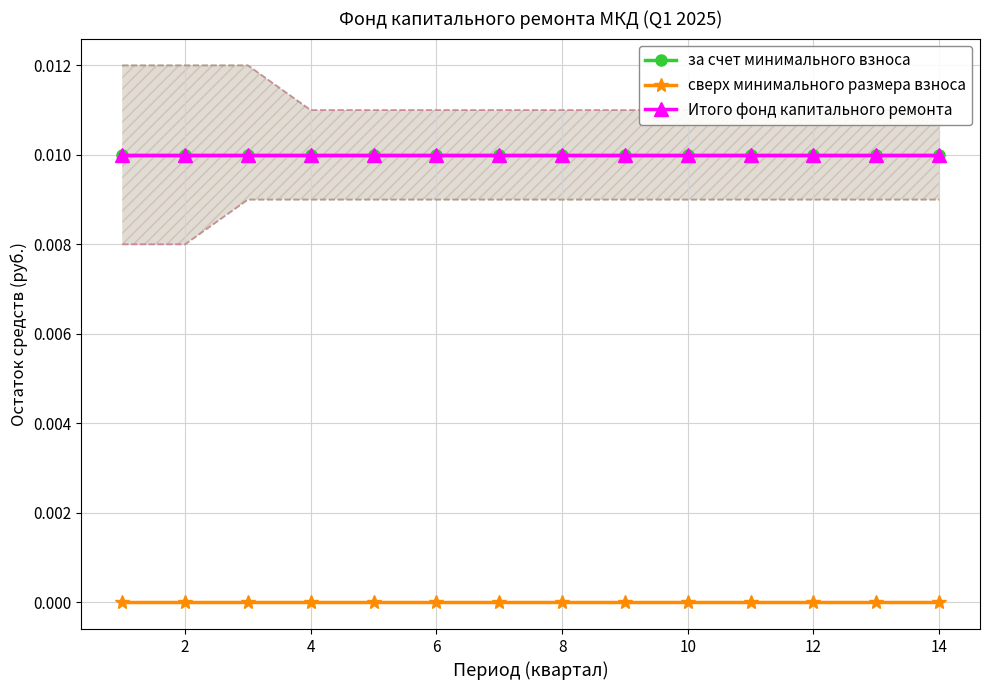

True or false: Итого фонд капитального ремонта and сверх минимального размера взноса cross at least once.

False